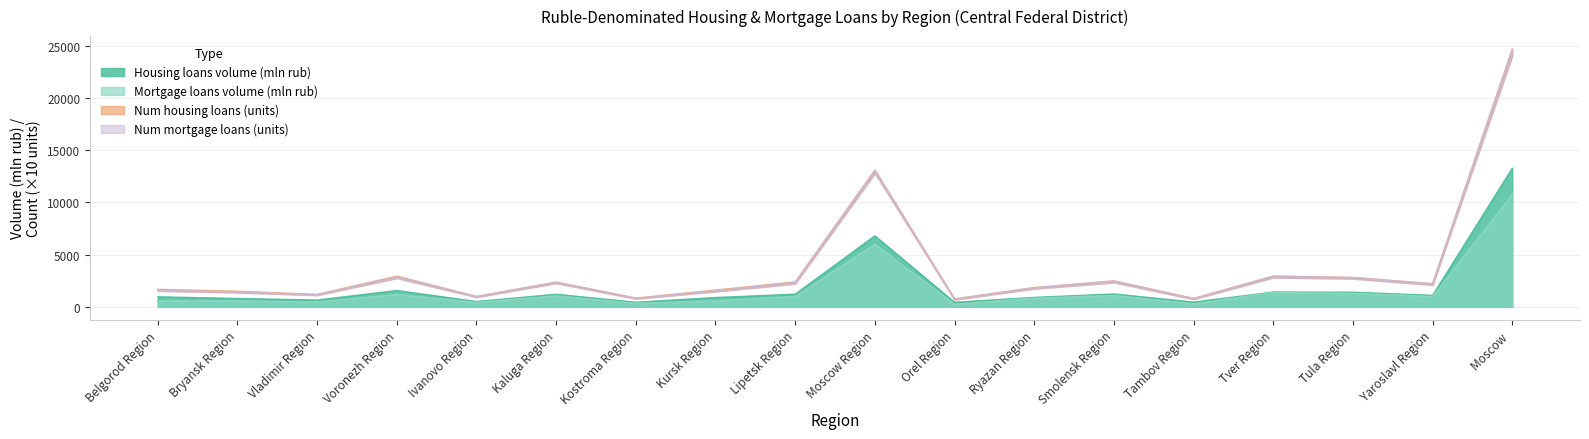

What position from the right is Tambov Region?

5